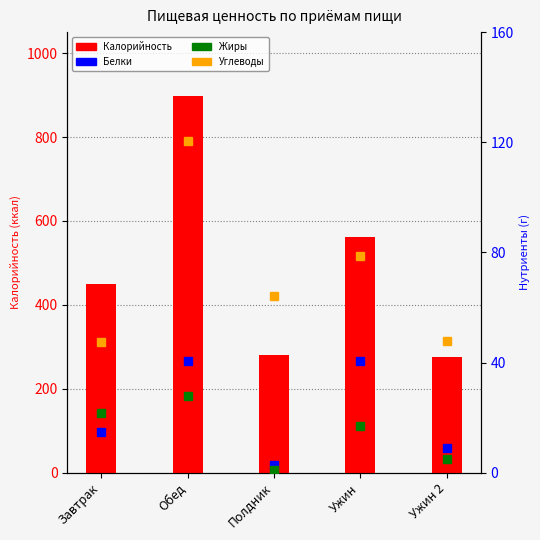

The Калорийность series shows 186.3 at Завтрак. True or false?

False